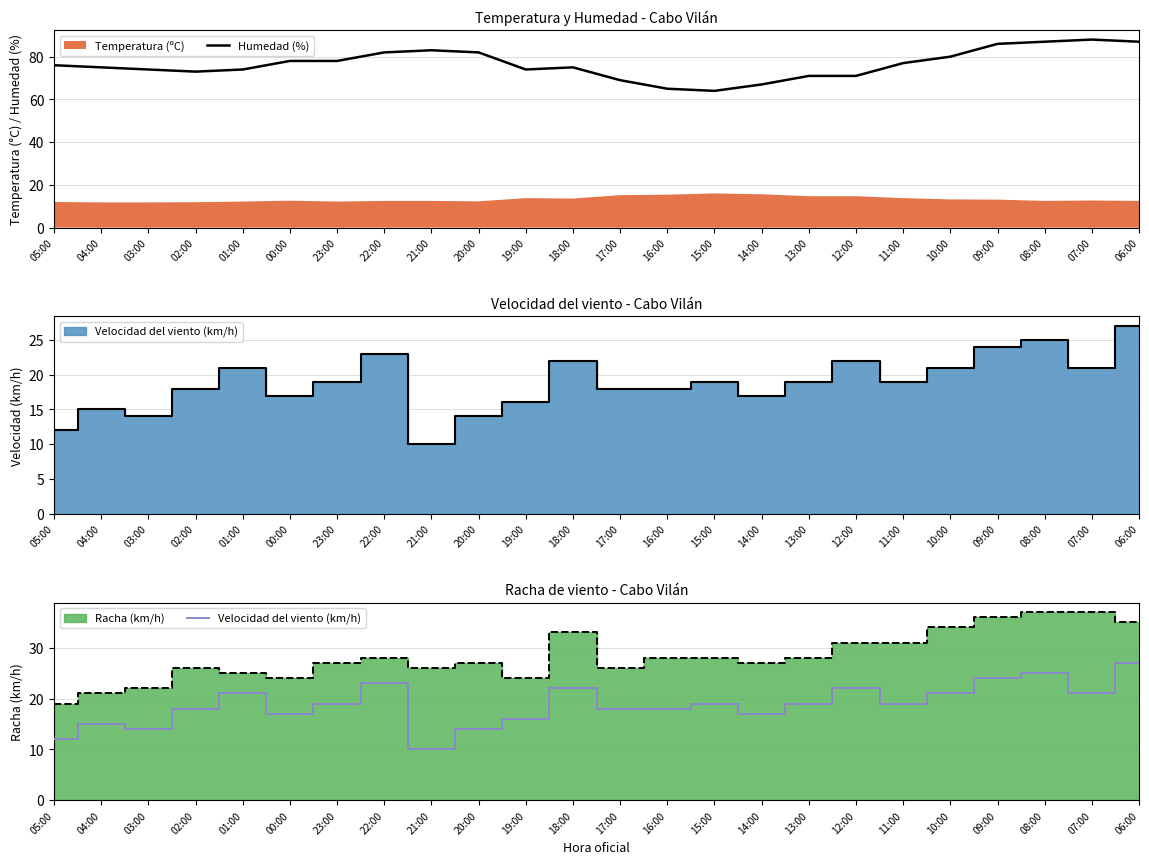

True or false: Humedad (%) and Velocidad del viento (km/h) cross at least once.

False